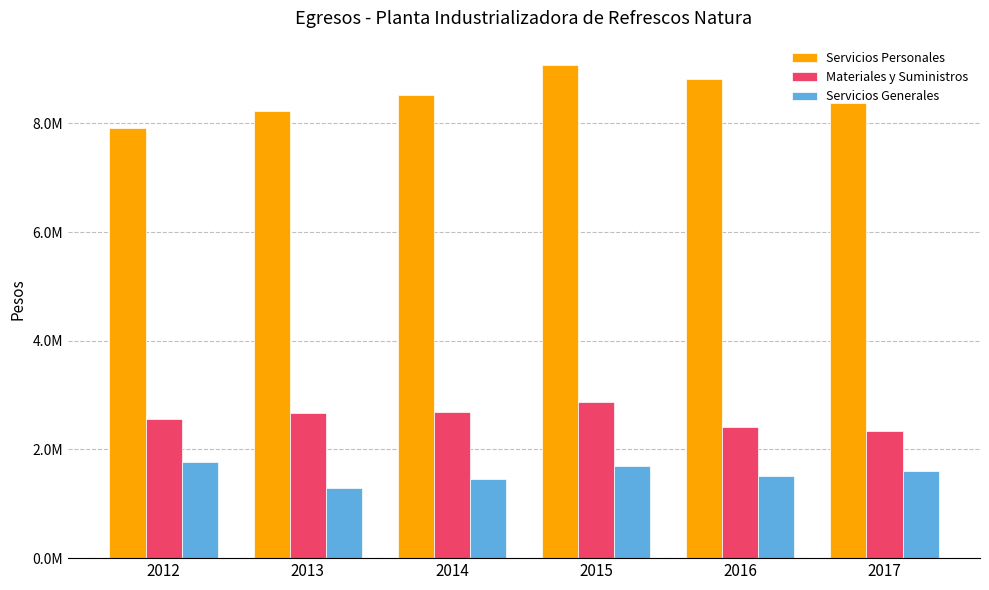

What is the approximate value of Servicios Generales at 2015?

1699426.8